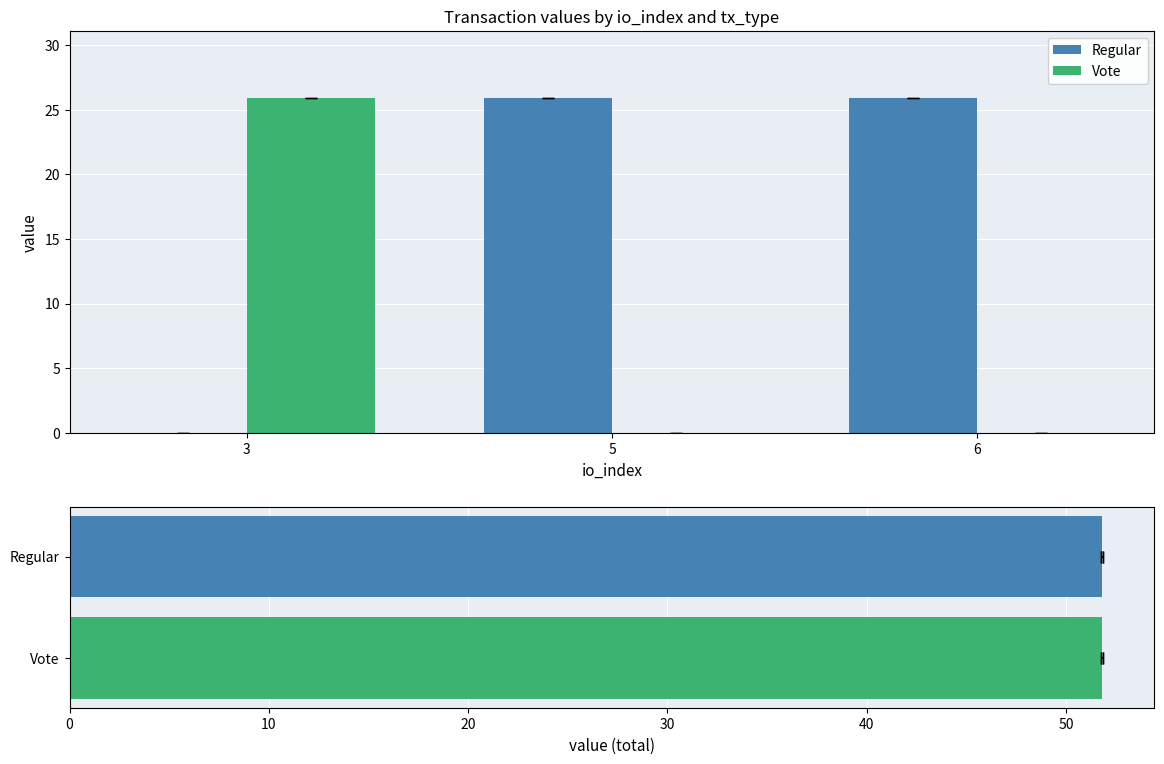

Which has a higher value, 5 or 3?

5